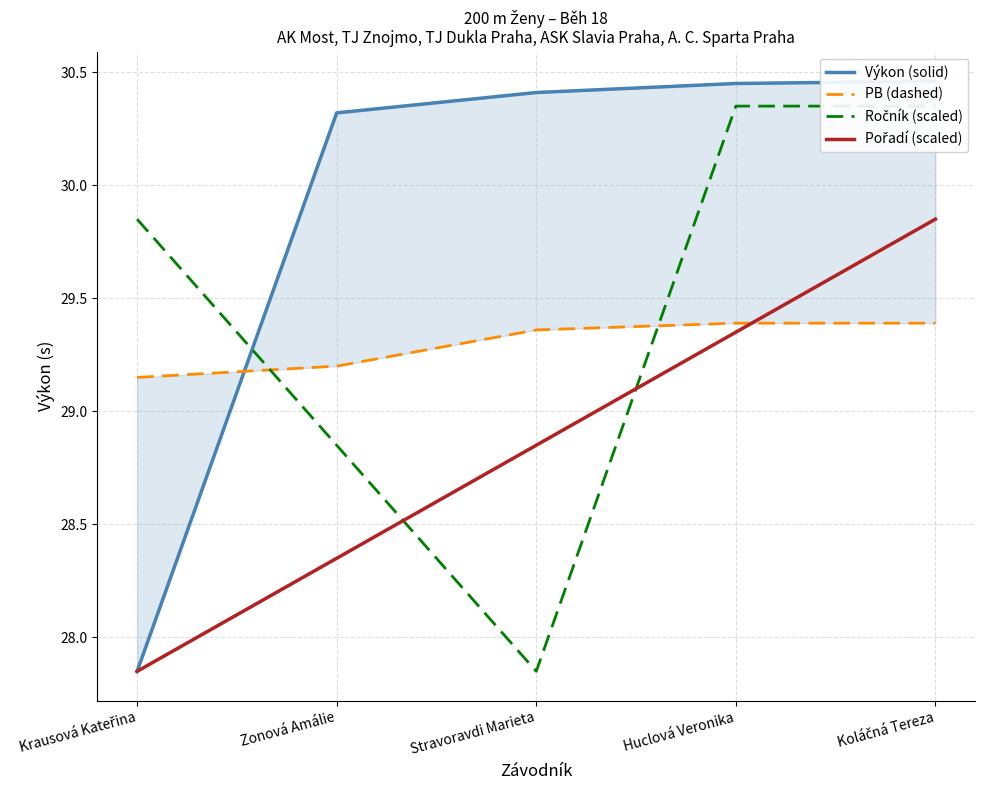

Which series has the largest total across all categories?

Výkon (solid)